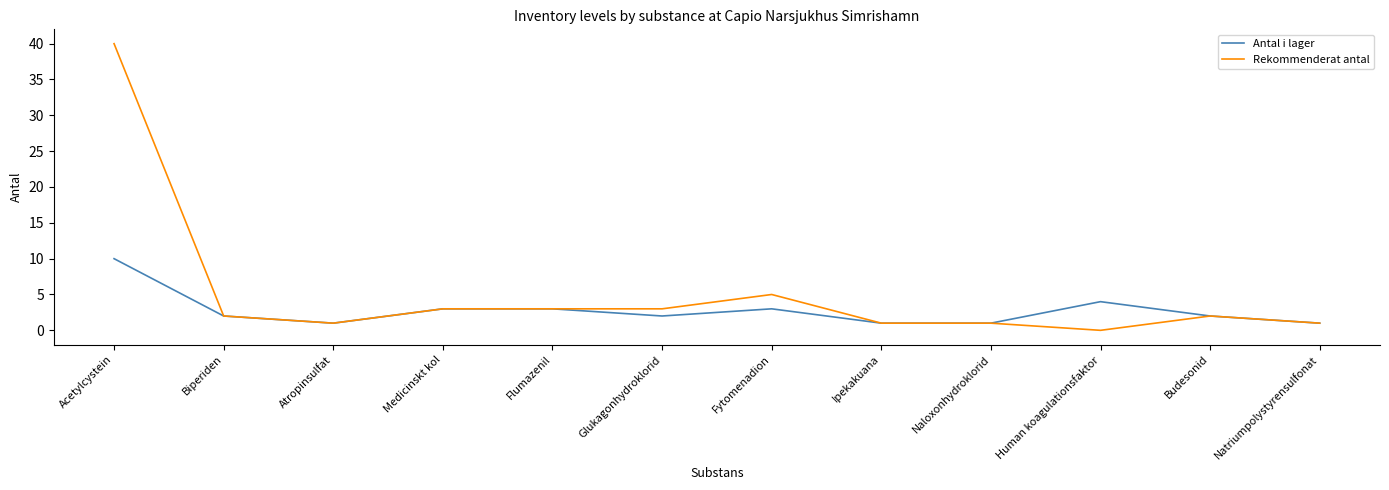

What is the approximate value of Rekommenderat antal at Fytomenadion?

5